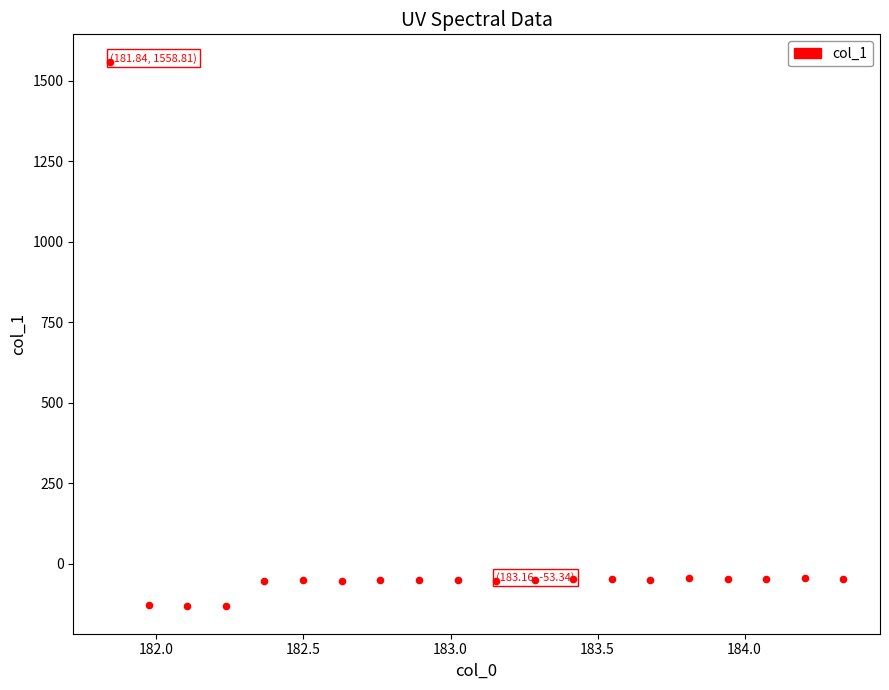

What is the range of Y values (max minus min)?

1692.1